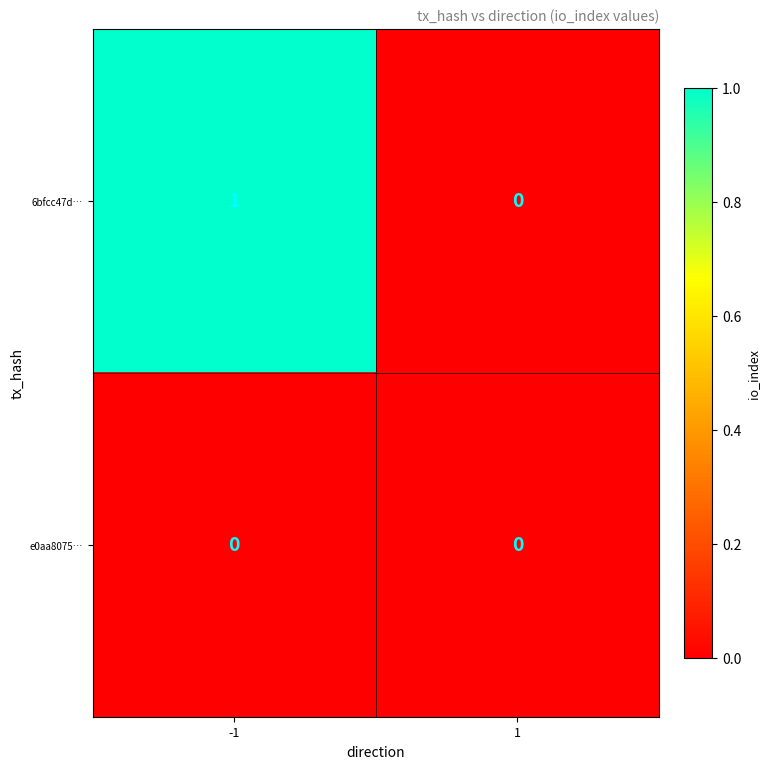

Which series has the largest total across all categories?

6bfcc47d…